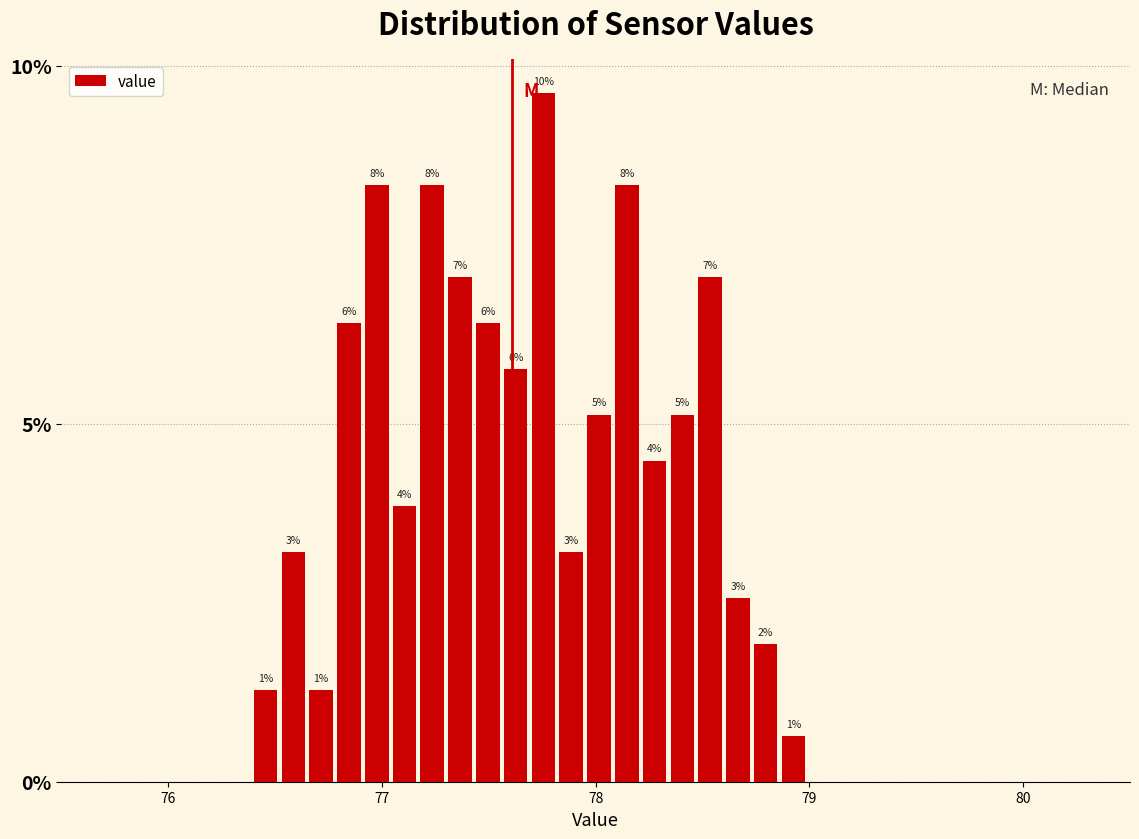

Read against the x-axis, roughly where is the centre of the tallest bar?

77.8